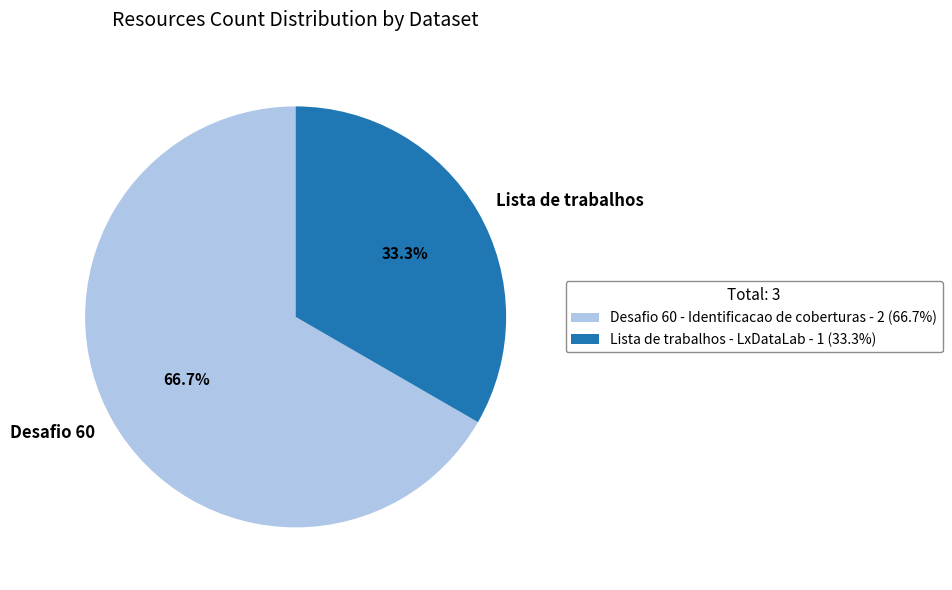

Count the number of slices in the pie.

2